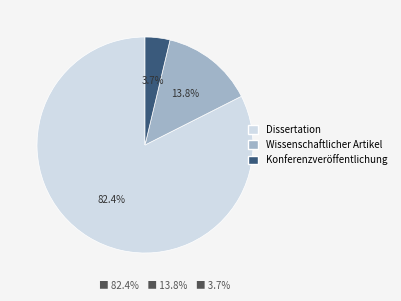

Count the number of slices in the pie.

3